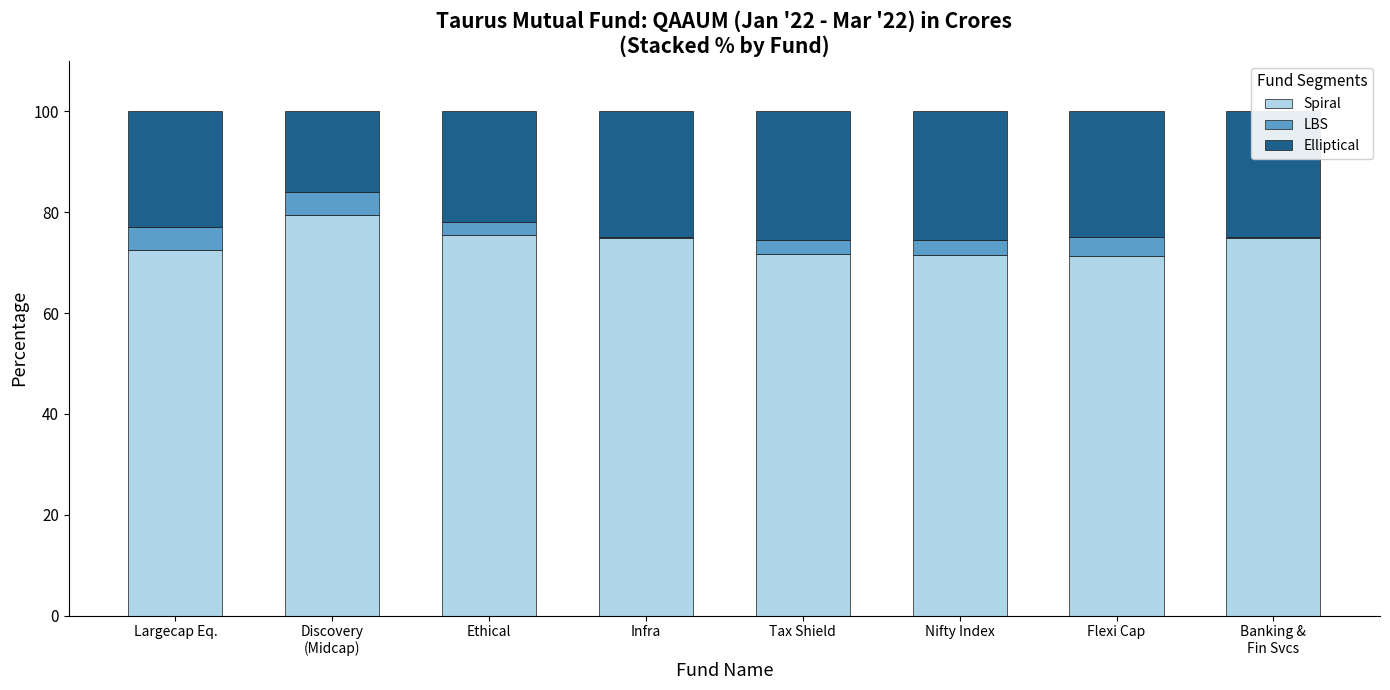

What is the approximate value of Spiral at Ethical?

75.5